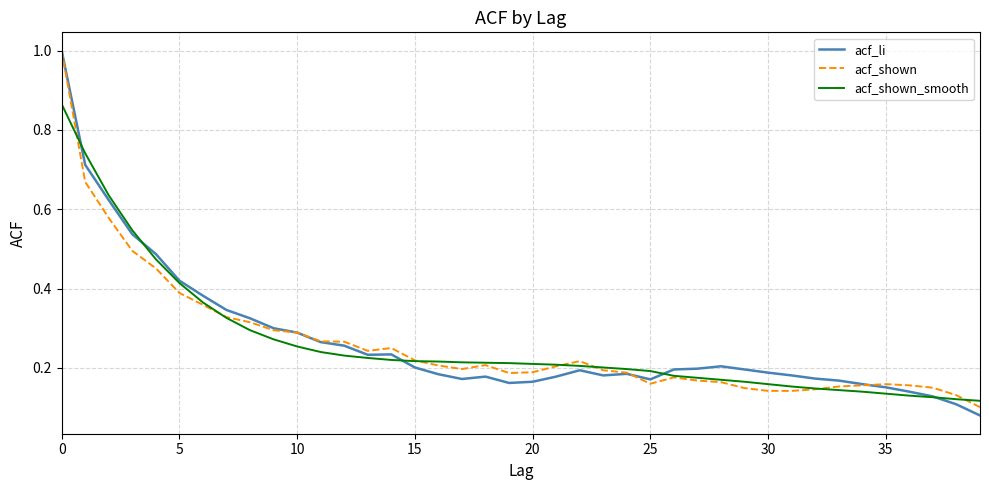

After their last crossing, which series has the higher values: acf_li or acf_shown?

acf_shown